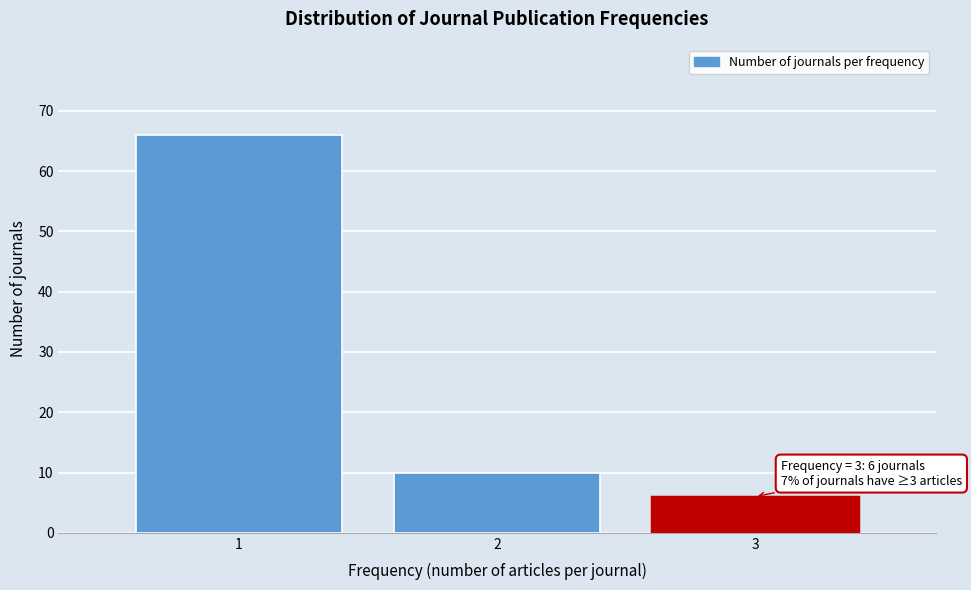

Reading right to left, list all the values displayed in this chart.

6	10	66